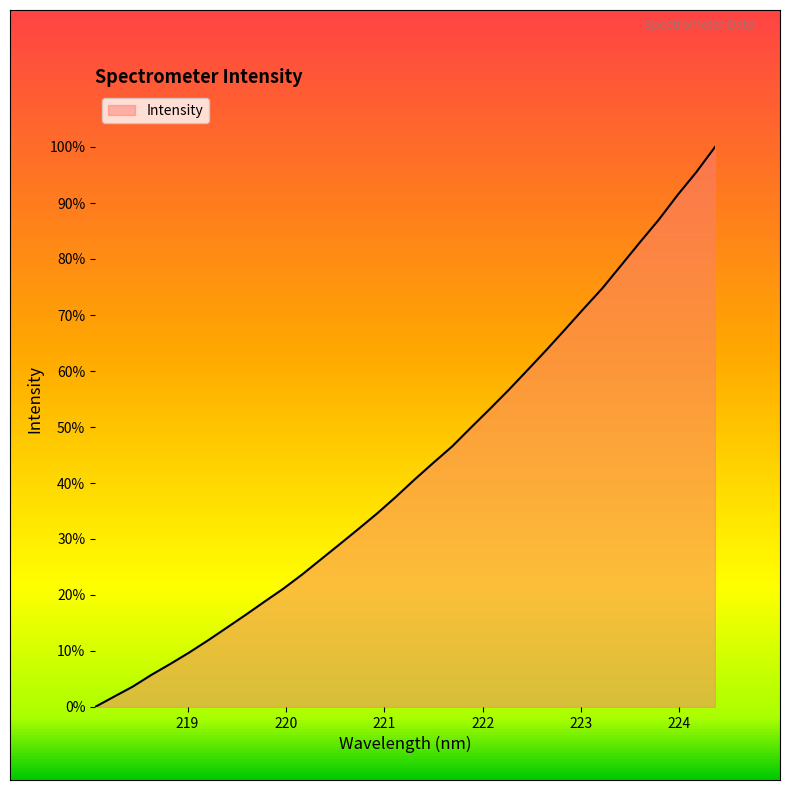

How many lines are shown in the chart?

1